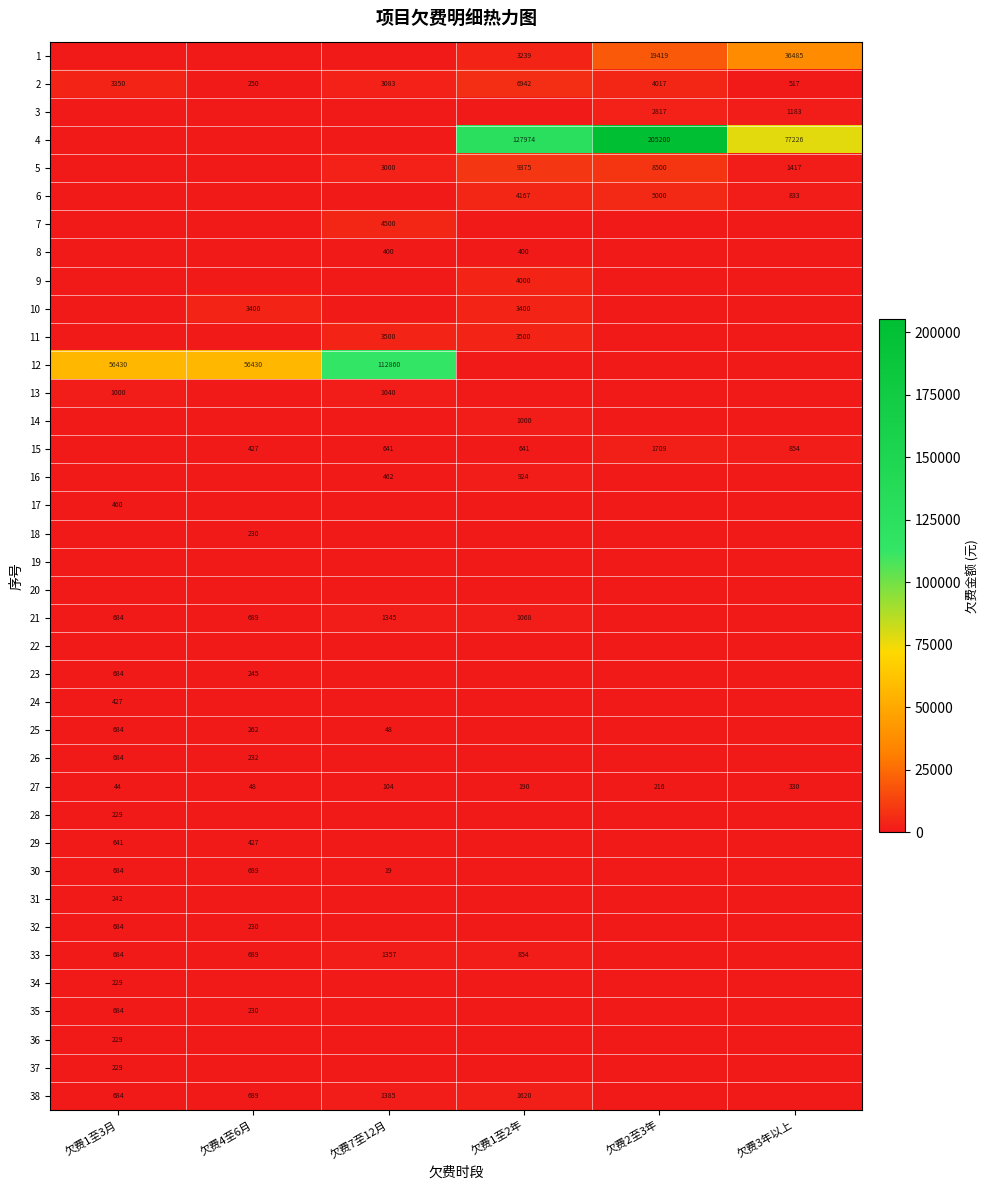

The value of 13 at 欠费7至12月 is 1356.0. True or false?

False